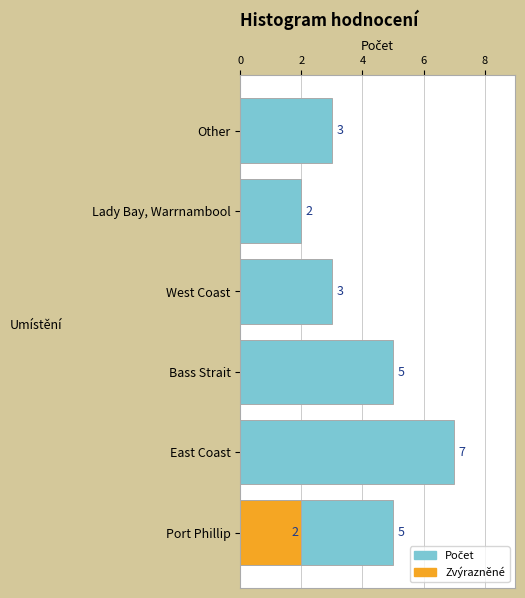

What is the value of the 5th bar from the left?

2